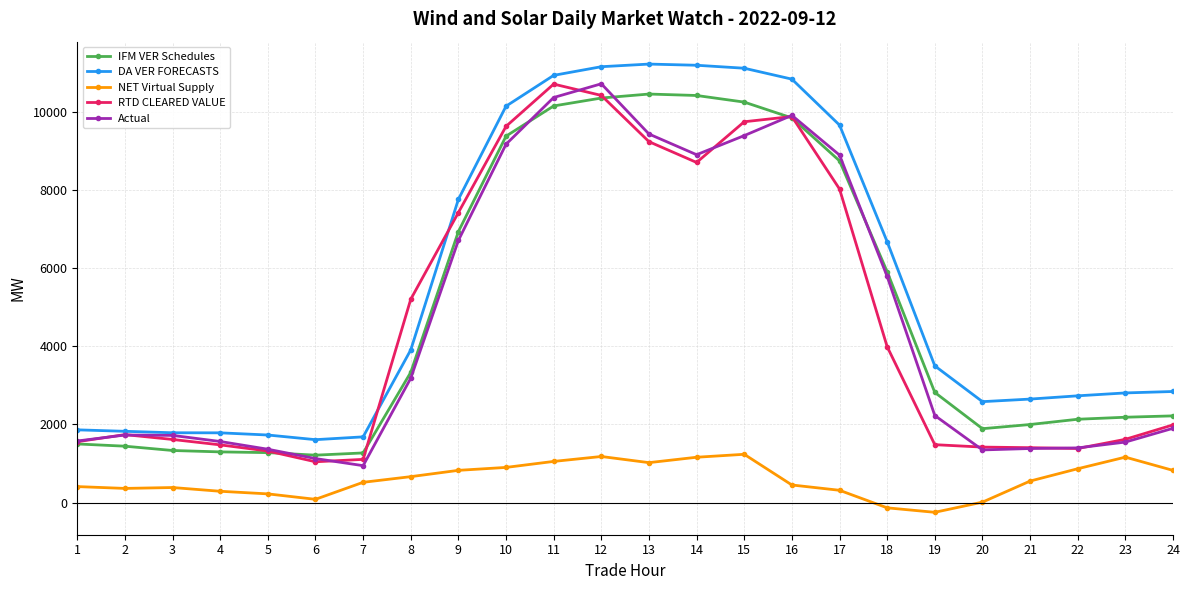

True or false: Actual has more than 0 interior local peaks.

True